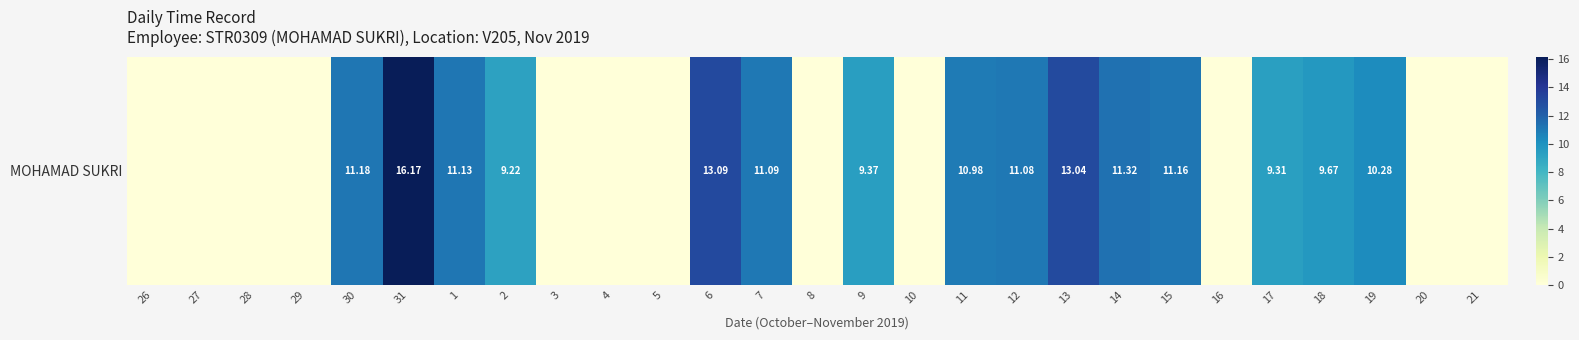

What value does the data have at 7?

11.1